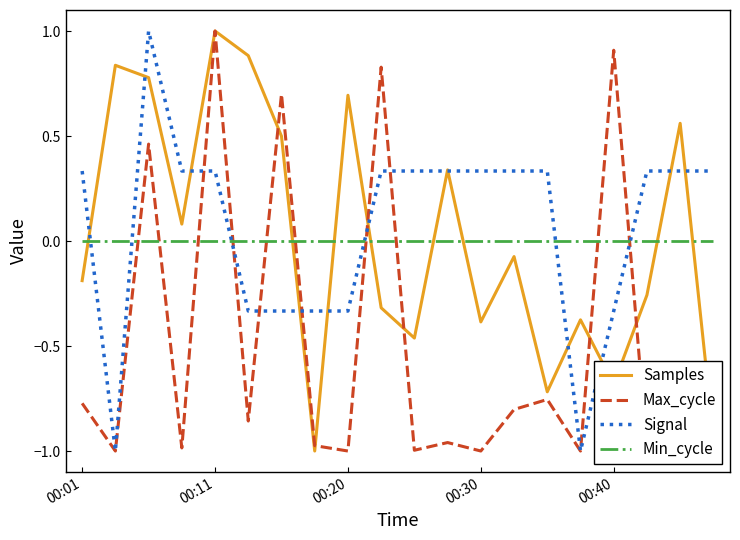

How many values in the Samples series are below 0?

11